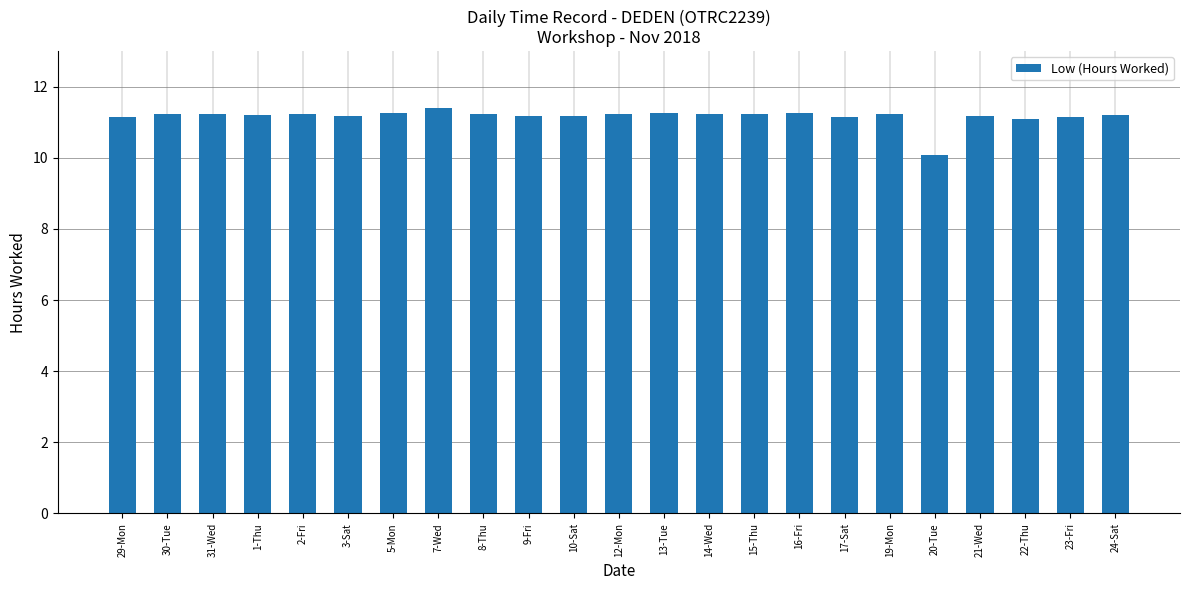

Are the bars grouped side by side (vs. stacked)?

No